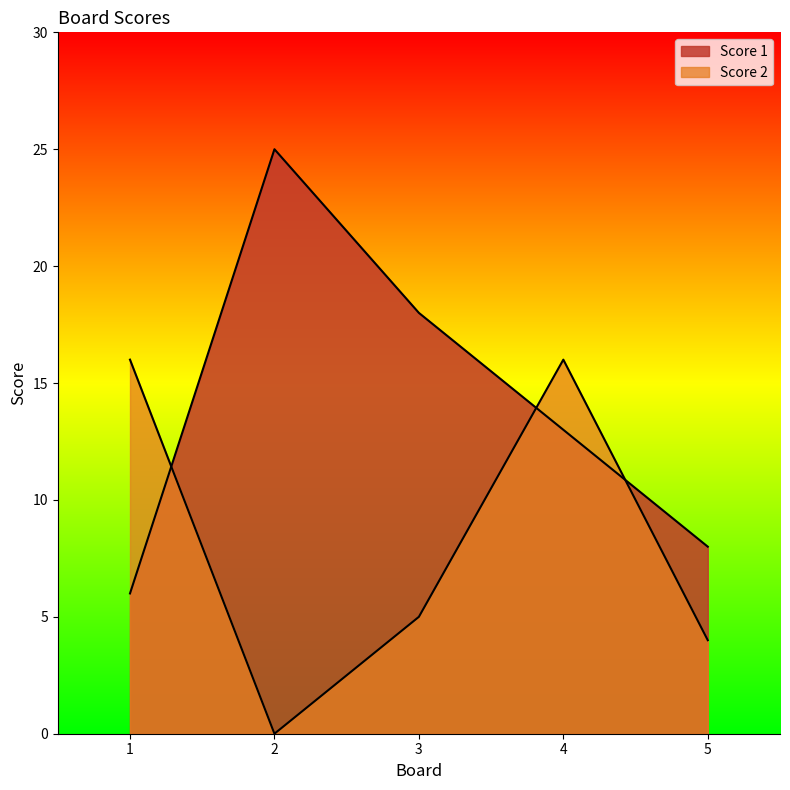

How many series are shown in this chart?

2